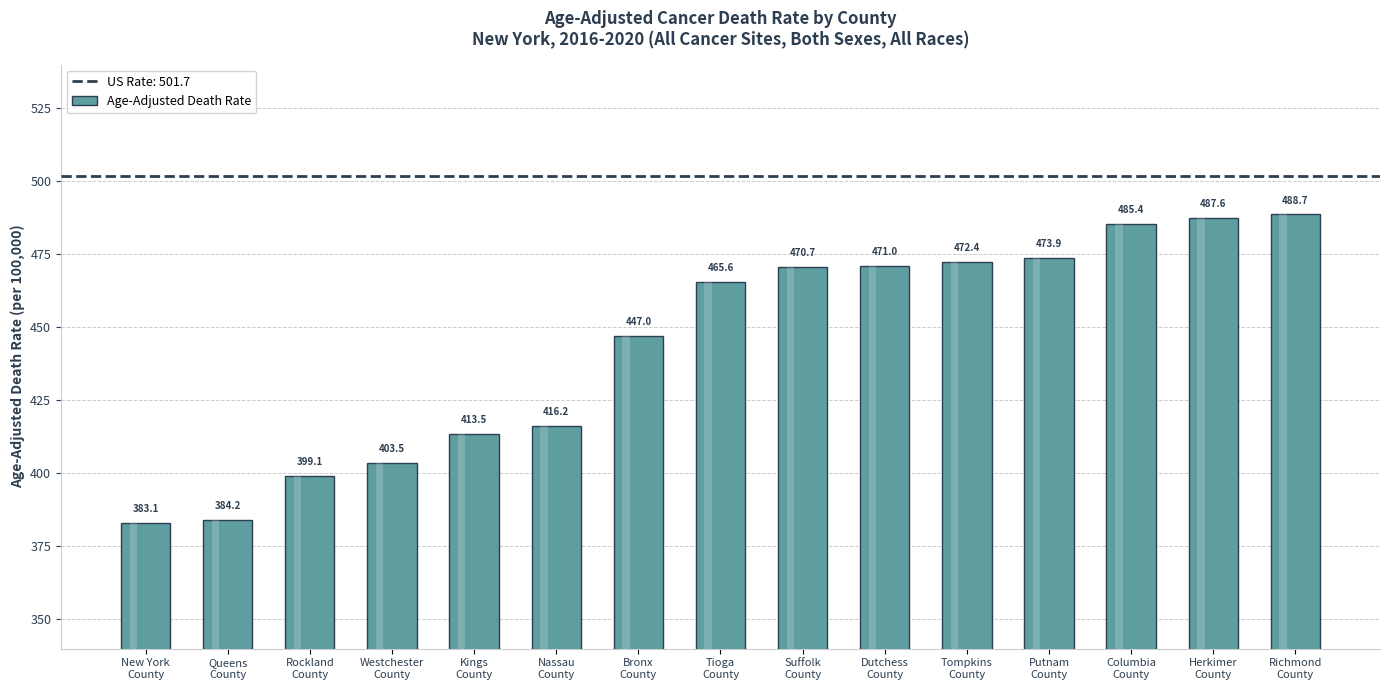

List the labels in order of value, largest first.

Richmond
County, Herkimer
County, Columbia
County, Putnam
County, Tompkins
County, Dutchess
County, Suffolk
County, Tioga
County, Bronx
County, Nassau
County, Kings
County, Westchester
County, Rockland
County, Queens
County, New York
County